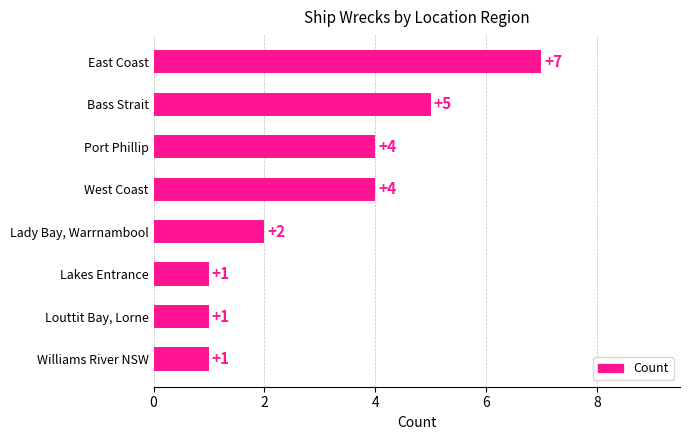

Reading top to bottom, list all the values displayed in this chart.

East Coast=7	Bass Strait=5	Port Phillip=4	West Coast=4	Lady Bay, Warrnambool=2	Lakes Entrance=1	Louttit Bay, Lorne=1	Williams River NSW=1